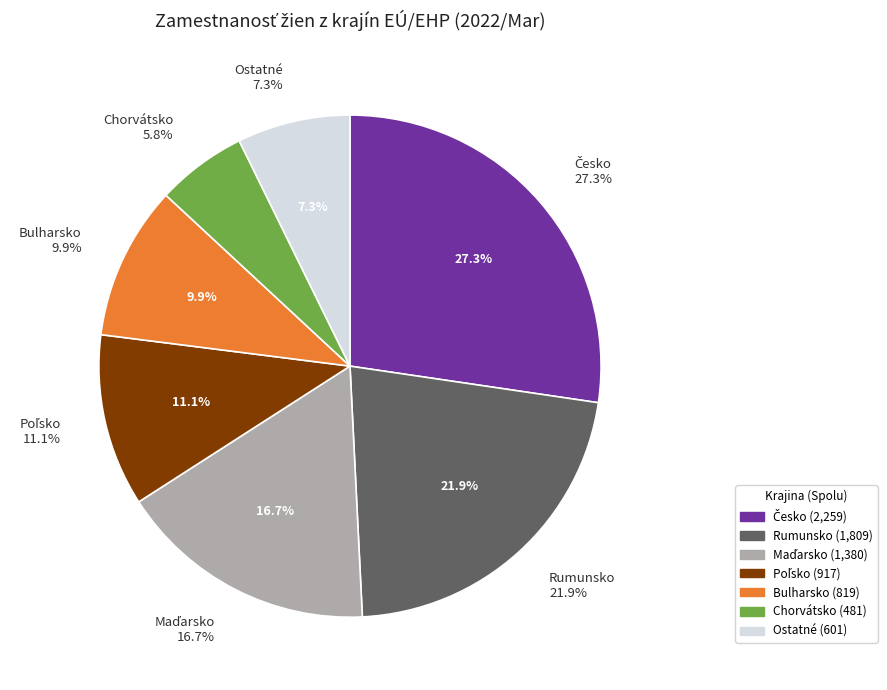

True or false: Fínsko accounts for 1% of the total.

False